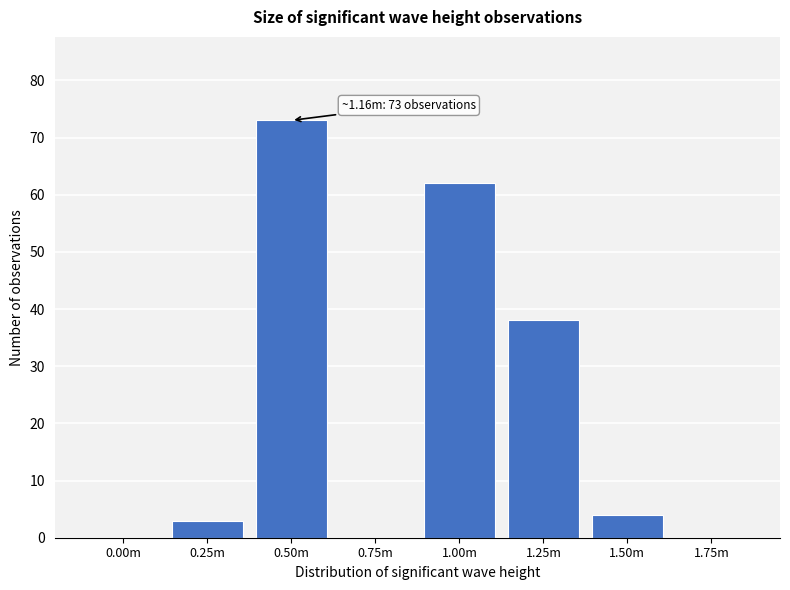

Reading left to right, extract all data points from this chart.

0.00m=0	0.25m=3	0.50m=73	0.75m=0	1.00m=62	1.25m=38	1.50m=4	1.75m=0